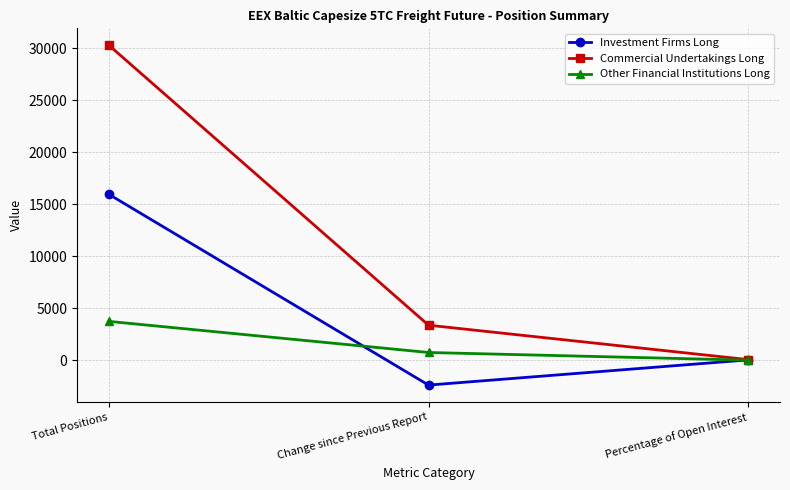

At how many categories does at least one series exceed 21263?

1